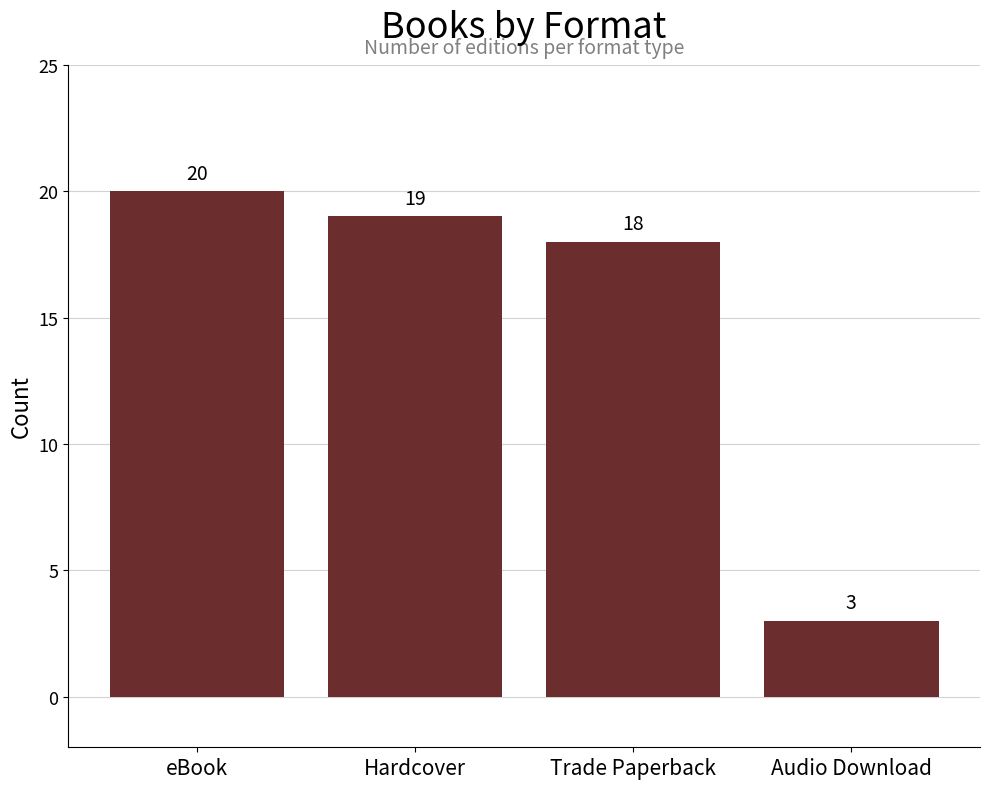

Read the value at eBook, to the nearest 10.

20